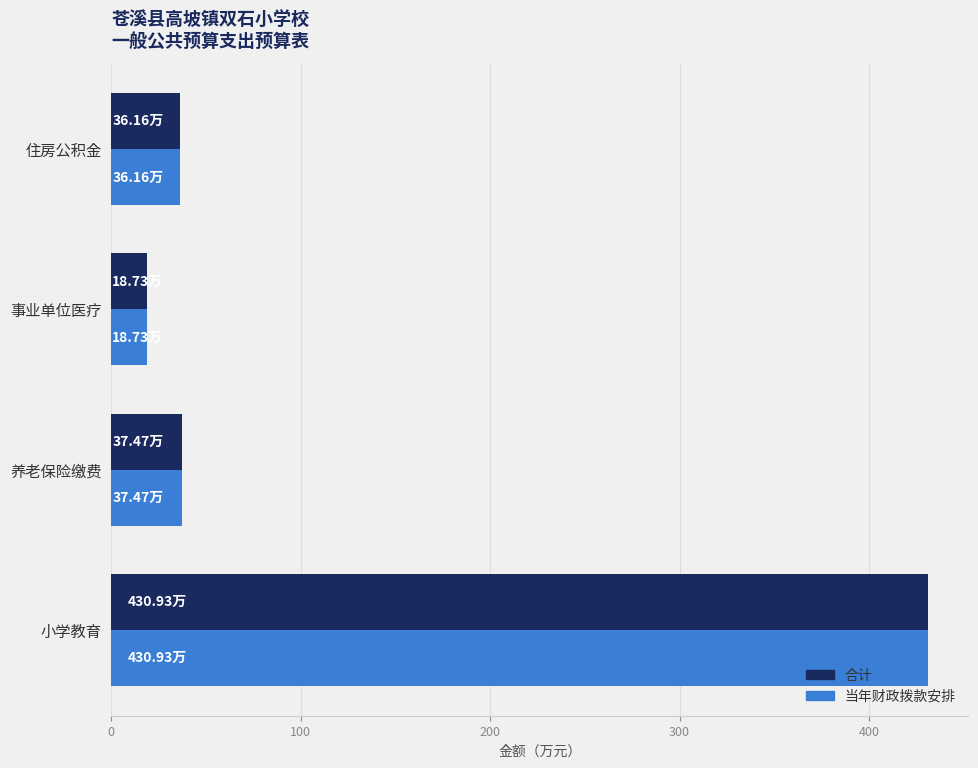

What is the difference between the maximum and second lowest values in the 合计 series?

394.8